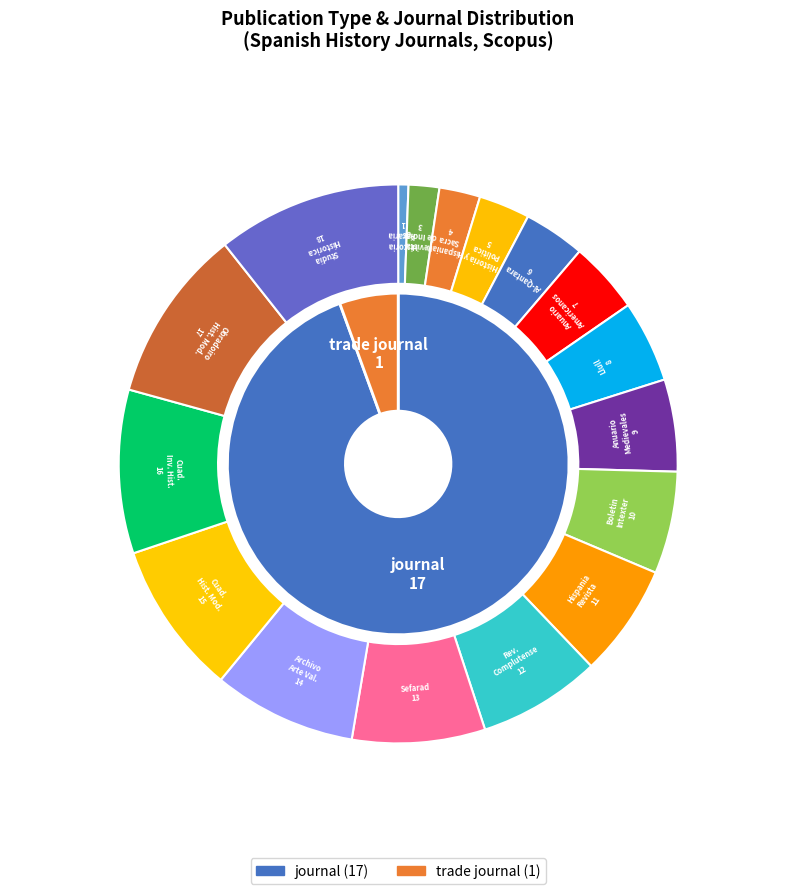

What percentage is the trade journal slice, to the nearest percent?

6%